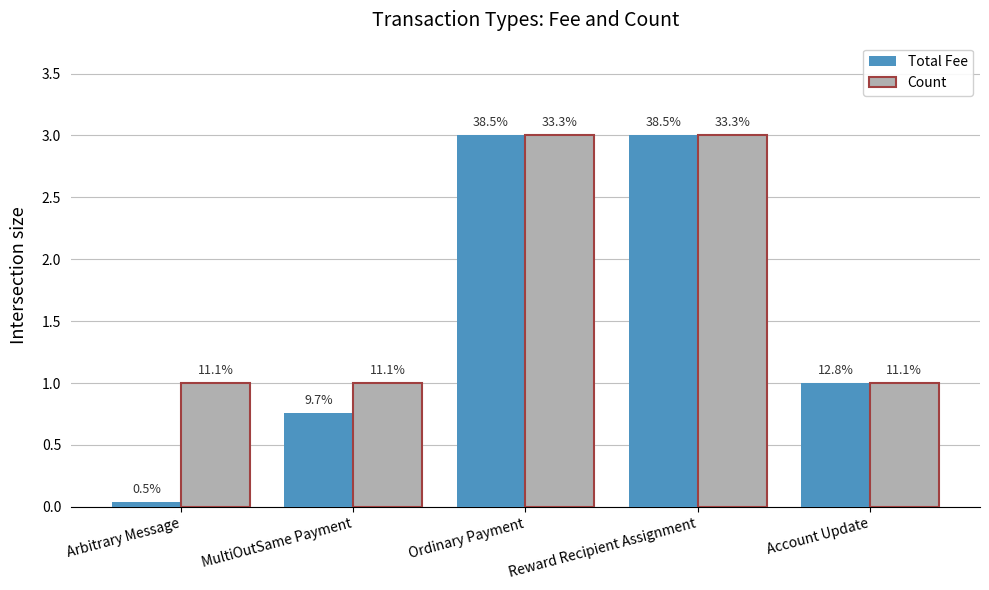

What are all the series names shown in the legend?

Total Fee, Count